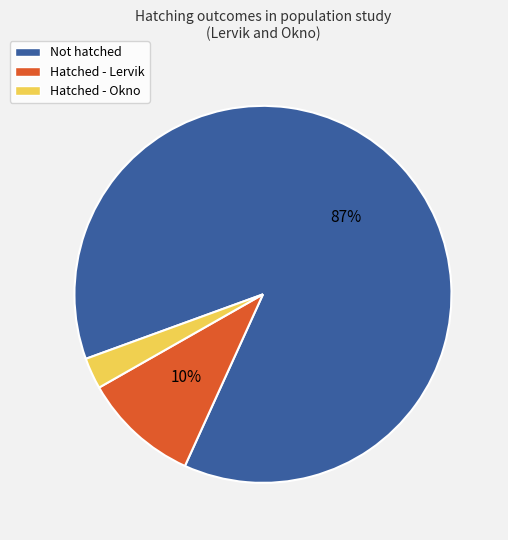

To the nearest percent, what is the average slice percentage?

33%